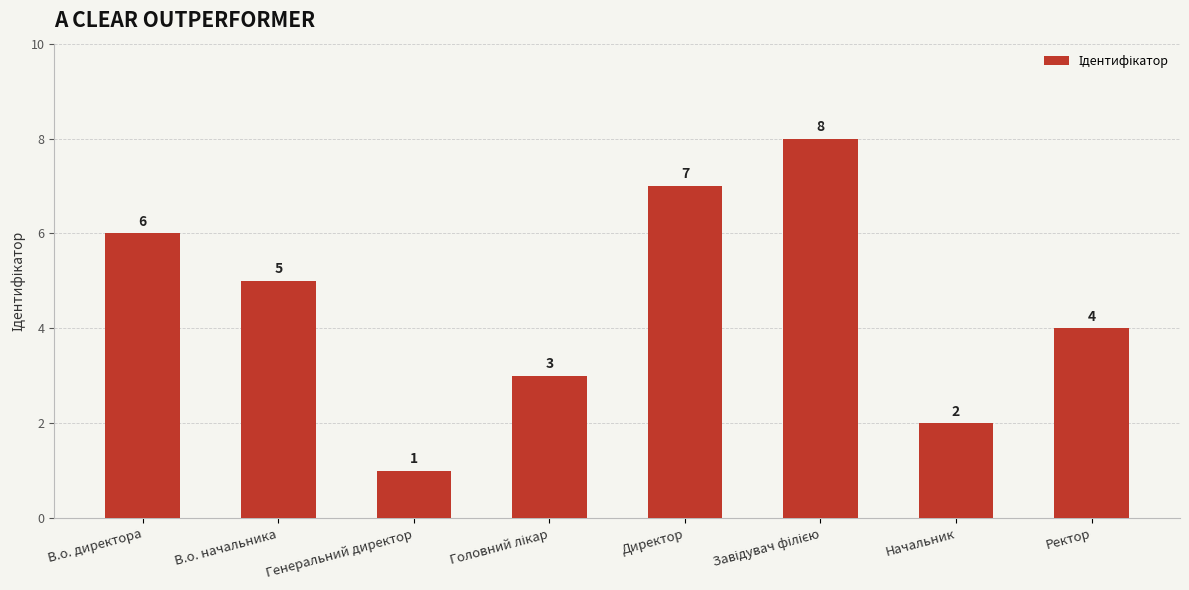

What is the label of the 8th bar from the left?

Ректор